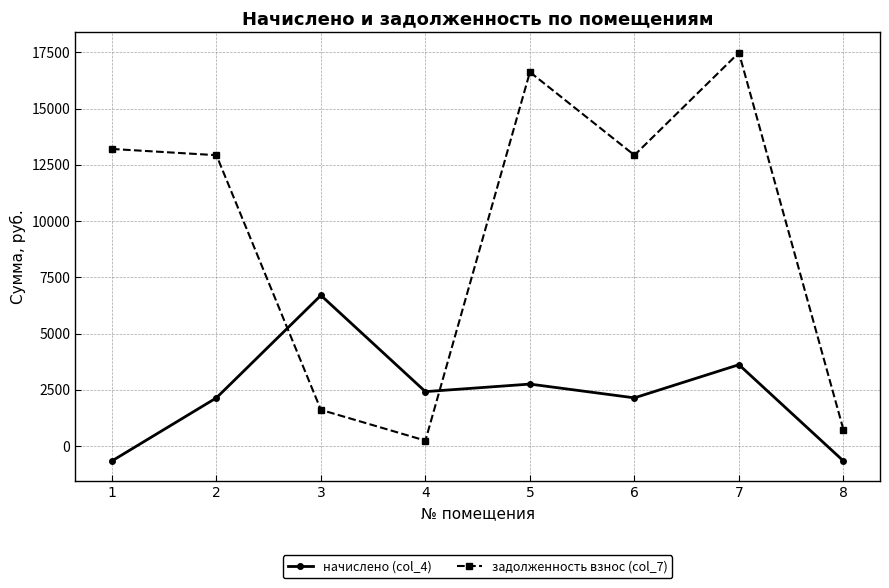

What is the smallest value displayed?

-661.3